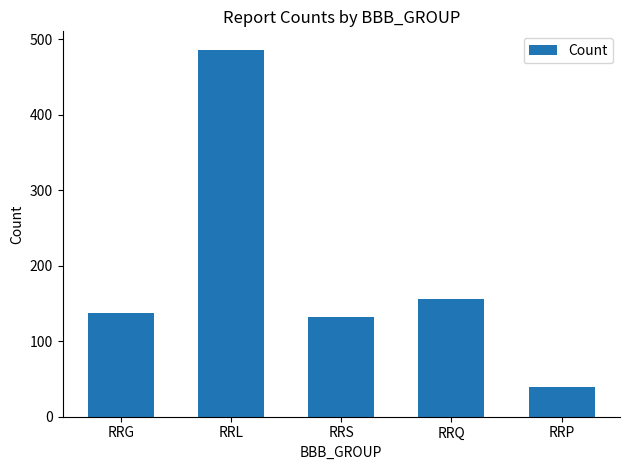

How many series are shown in this chart?

1